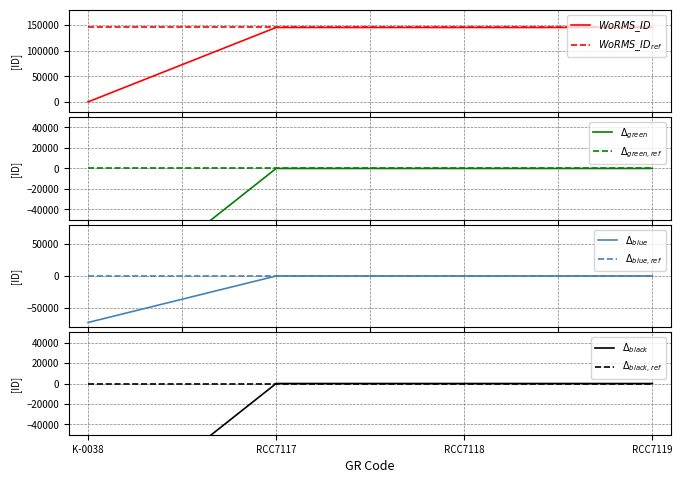

Reading right to left, transcribe all the data shown in this chart.

RCC7119=145331	RCC7118=145331	RCC7117=145331	K-0038=0